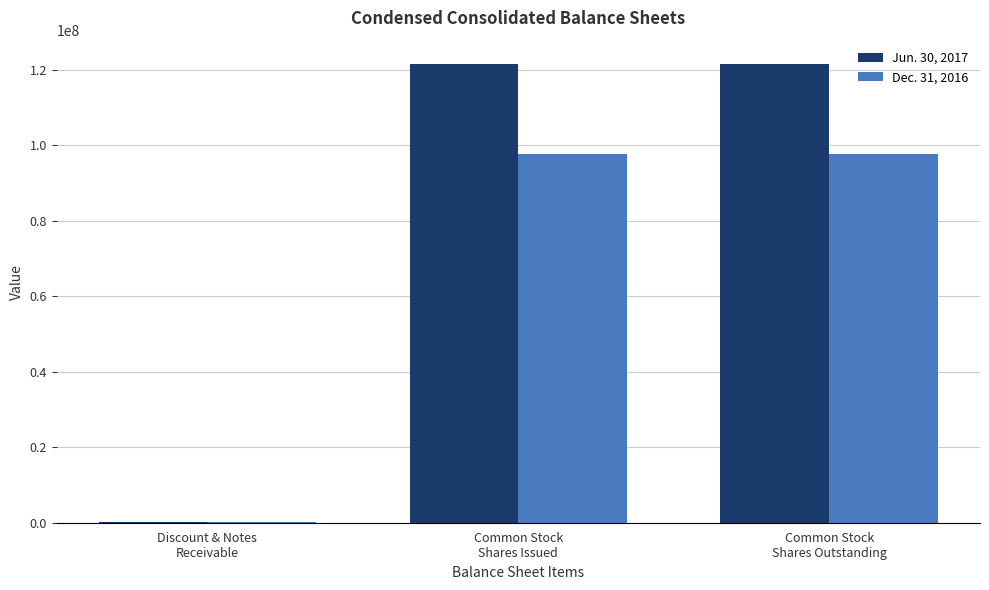

What is the difference between the Dec. 31, 2016 values at Discount & Notes
Receivable and Common Stock
Shares Issued?

97580127